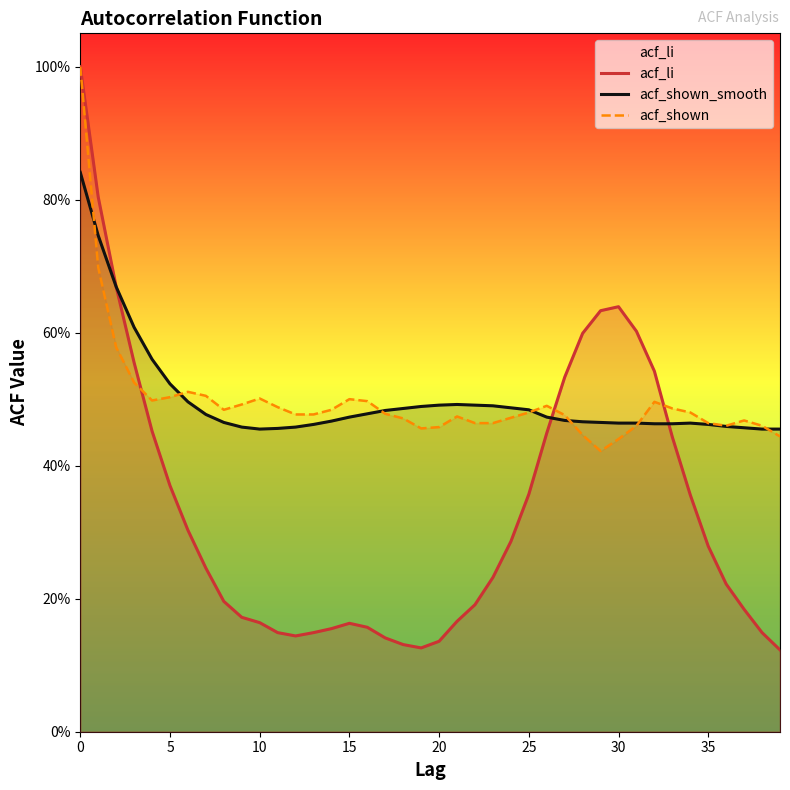

Is it true that acf_li equals 1.7 at 0?

False